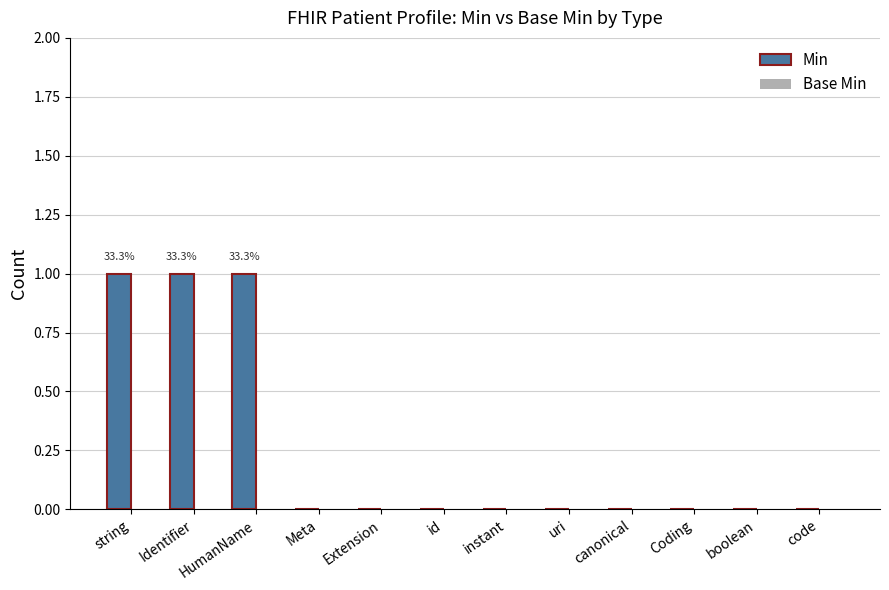

The chart shows a value of -1 at canonical. True or false?

False